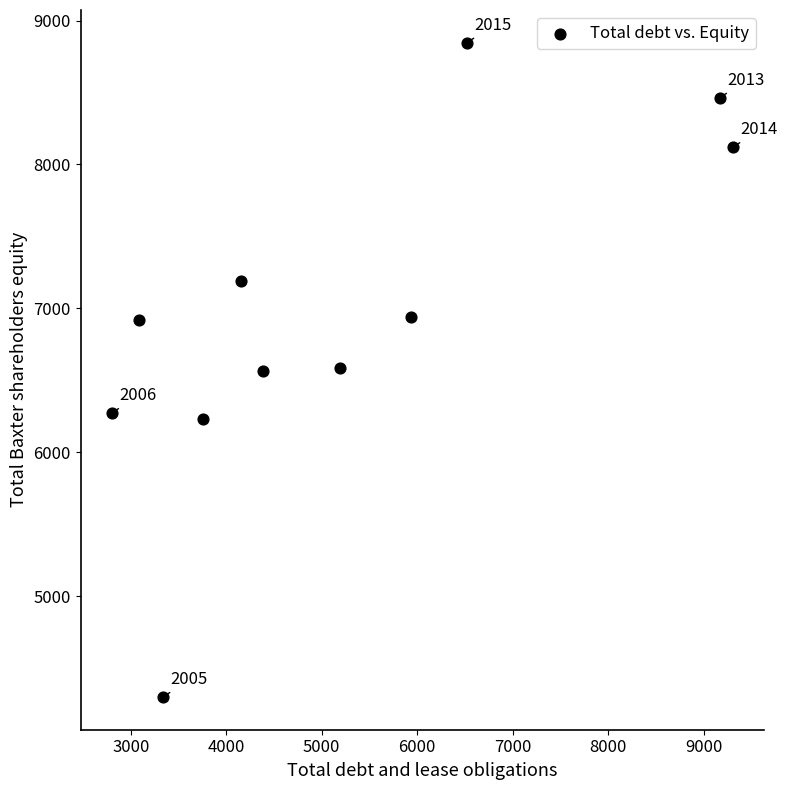

What is the average X value?

5240